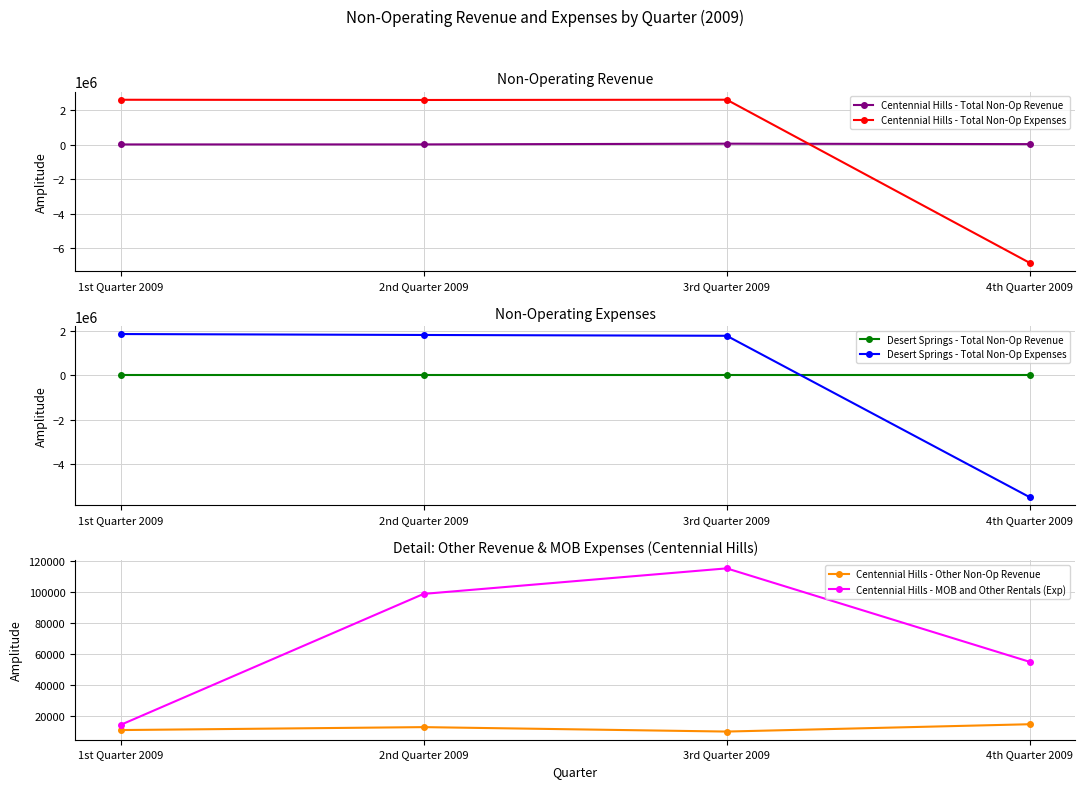

True or false: Desert Springs - Total Non-Op Expenses has a value of 1052430 at 3rd Quarter 2009.

False